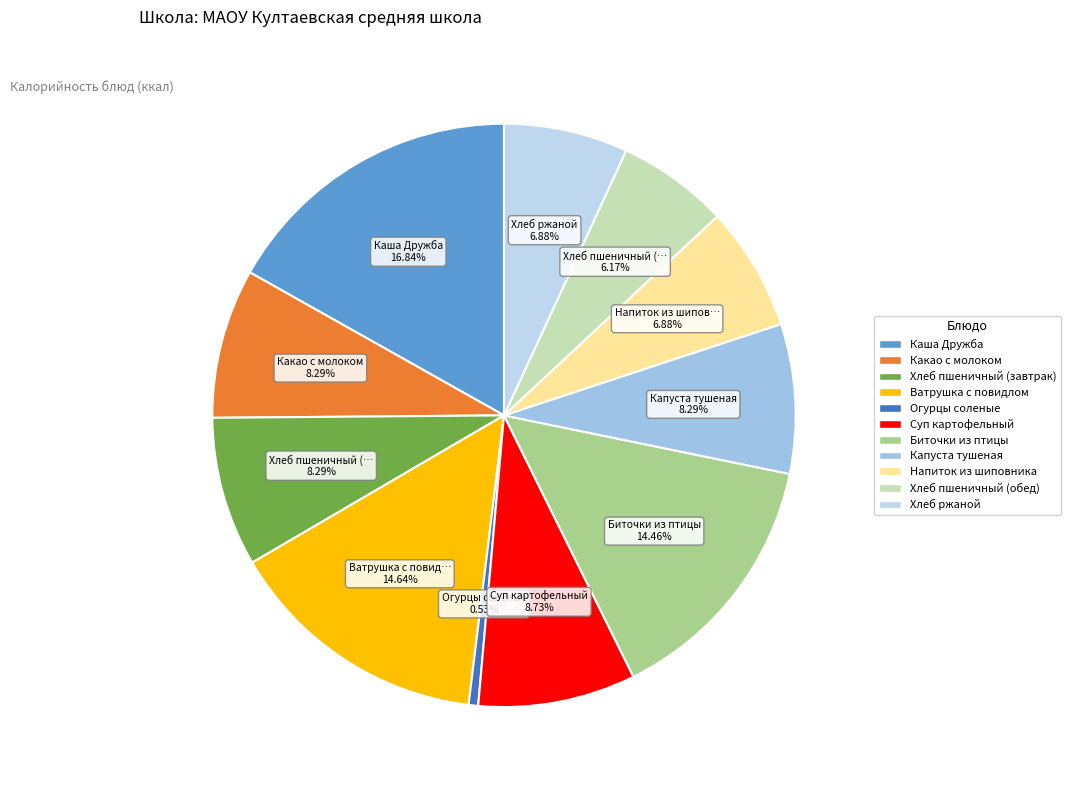

Rank the categories by value from lowest to highest.

Огурцы соленые, Хлеб пшеничный (обед), Напиток из шиповника, Хлеб ржаной, Какао с молоком, Хлеб пшеничный (завтрак), Капуста тушеная, Суп картофельный, Биточки из птицы, Ватрушка с повидлом, Каша Дружба